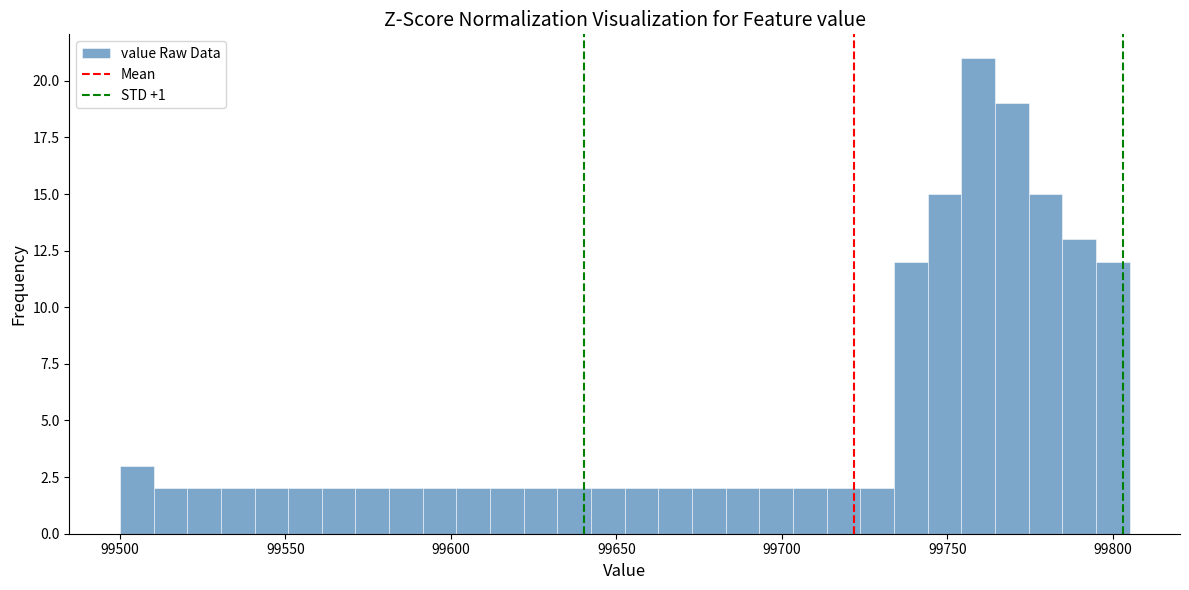

Around what value on the x-axis is the tallest bar? Give the approximate position of its centre, as read against the axis.

99760